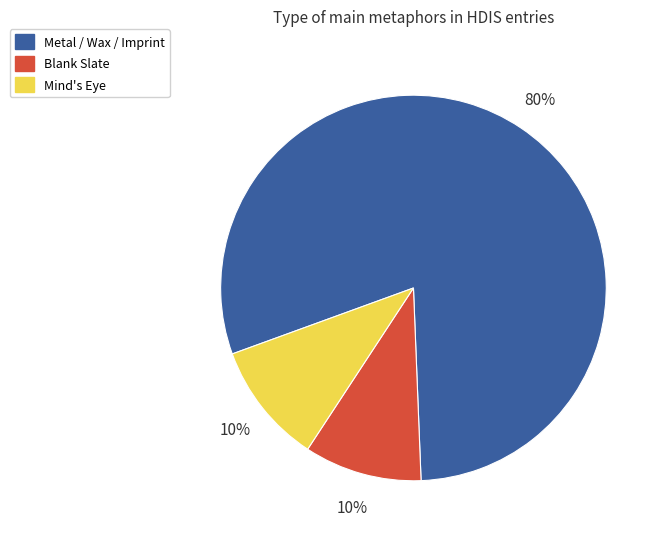

To the nearest percent, what is the average slice percentage?

33%